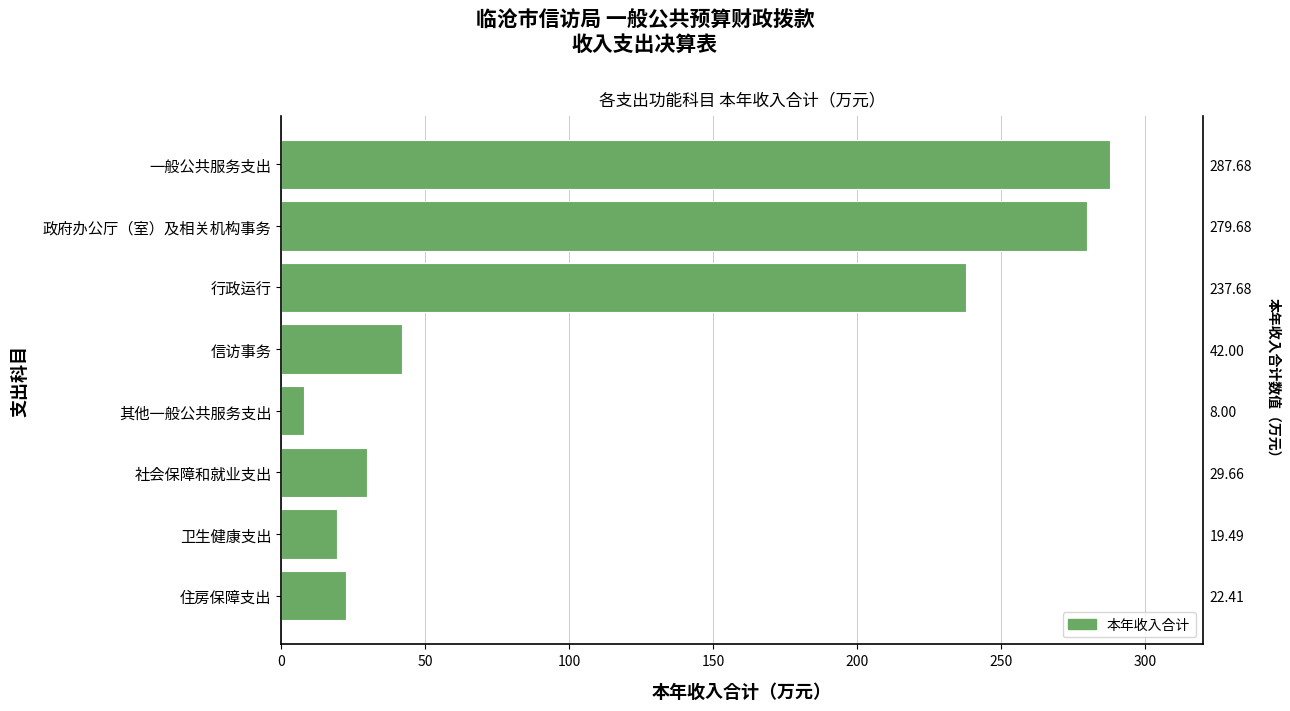

What is the value of the 5th bar from the left?

8.0